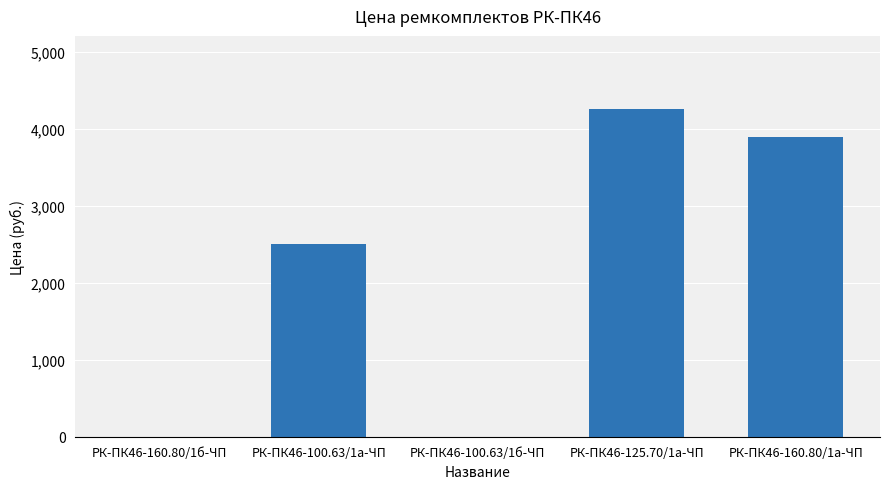

Where is the data nearest to the value 2127?

РК-ПК46-100.63/1а-ЧП